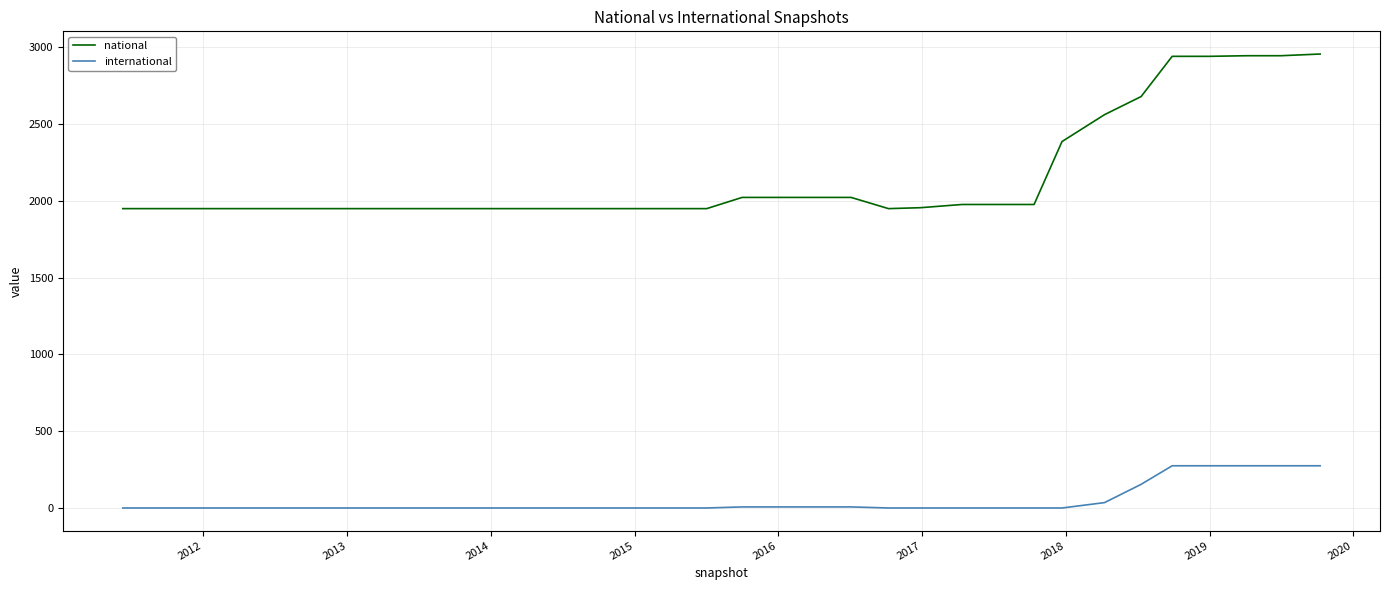

What is the difference between the maximum and minimum values in the national series?

1007